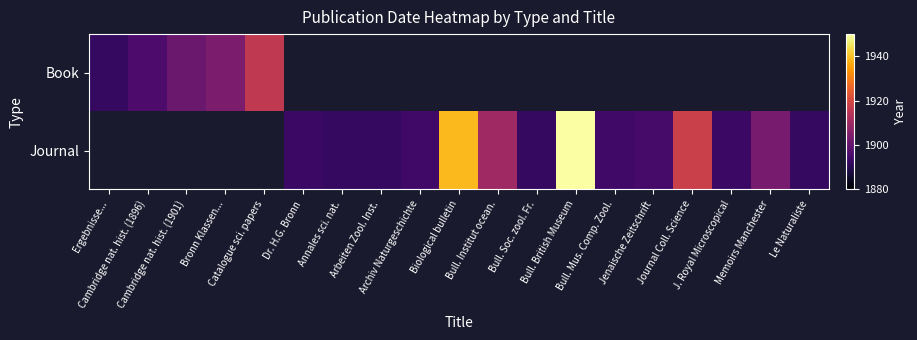

At how many categories does at least one series exceed 1940?

1